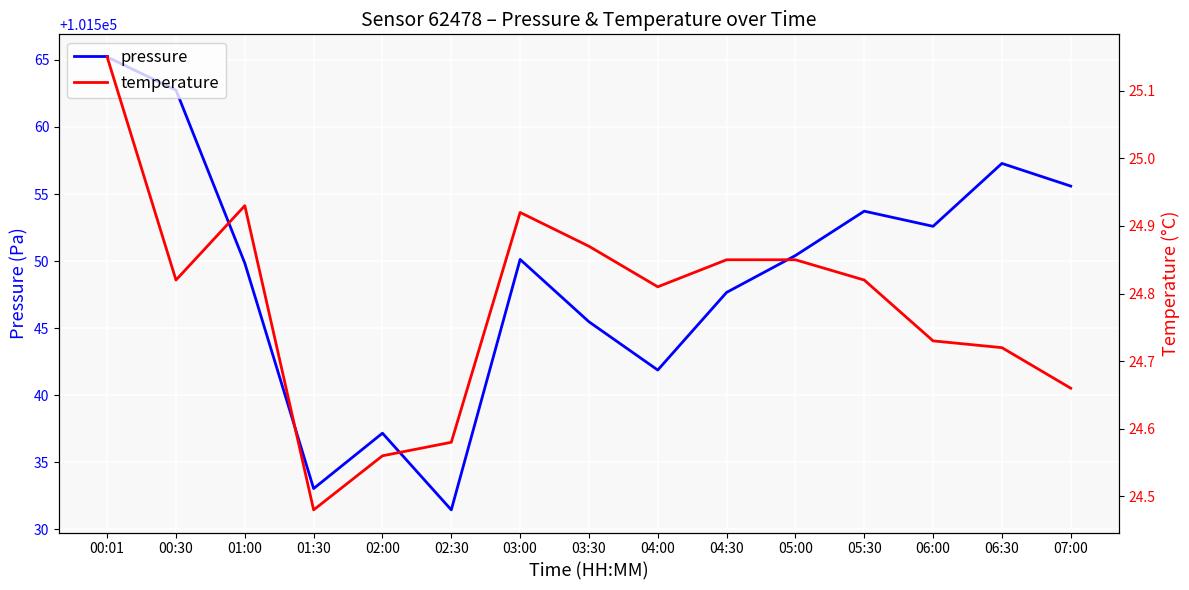

What position from the left is 00:01?

1